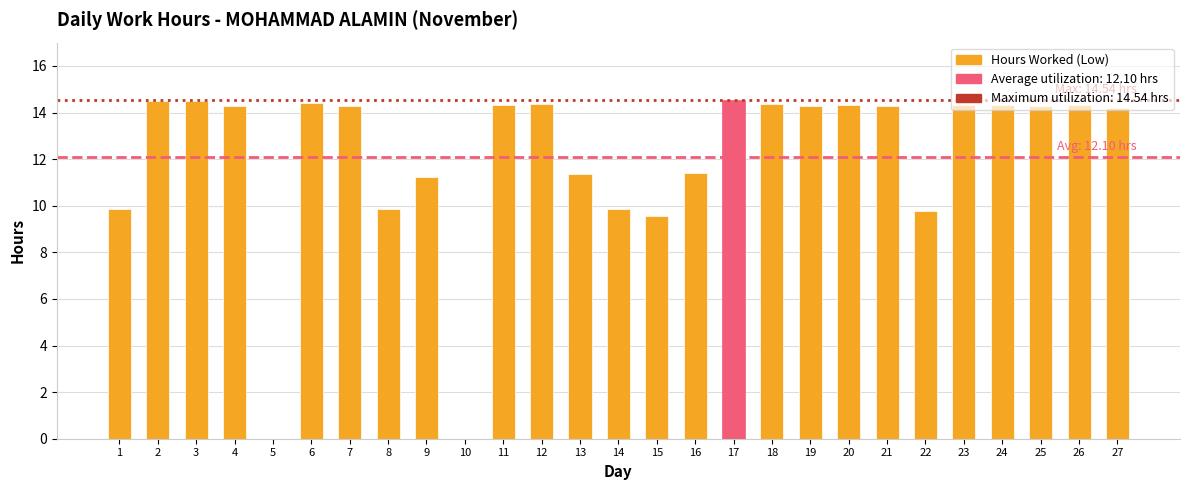

How many distinct data groups are displayed?

1